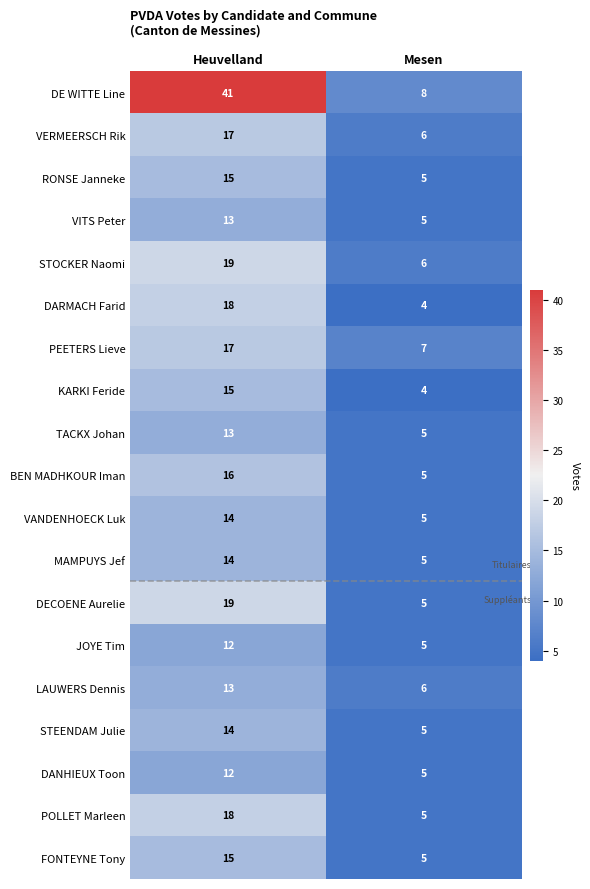

Which series has the largest range (max minus min)?

DE WITTE Line